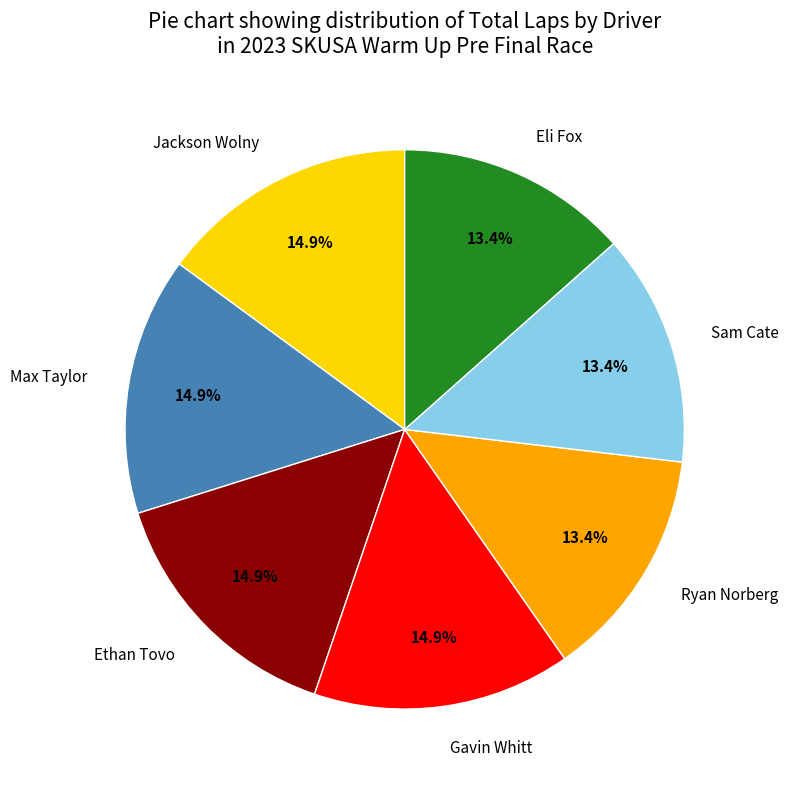

Is there a majority slice in this chart?

No